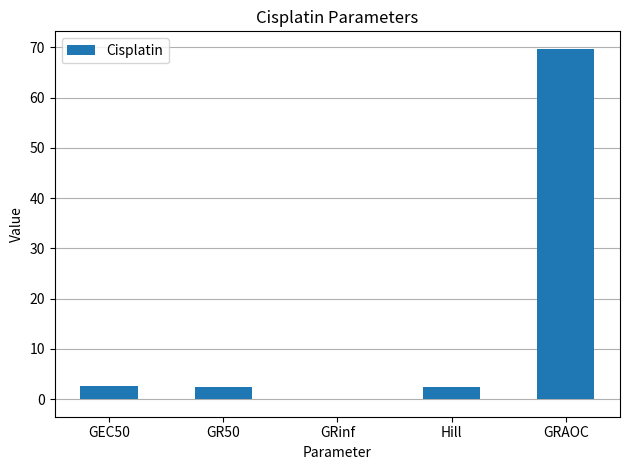

What is the sum of all values?

77.1